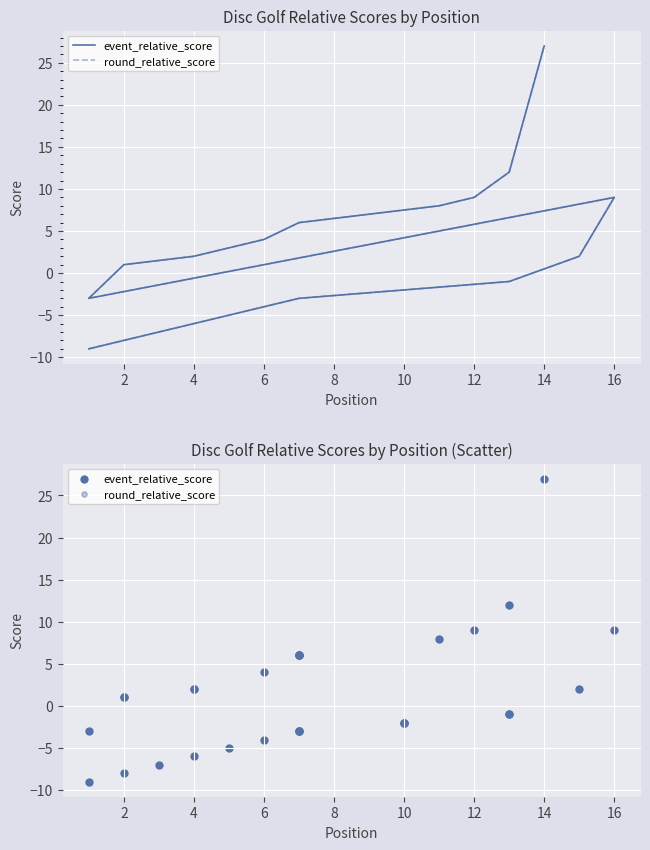

Which series reaches the minimum Y coordinate?

event_relative_score